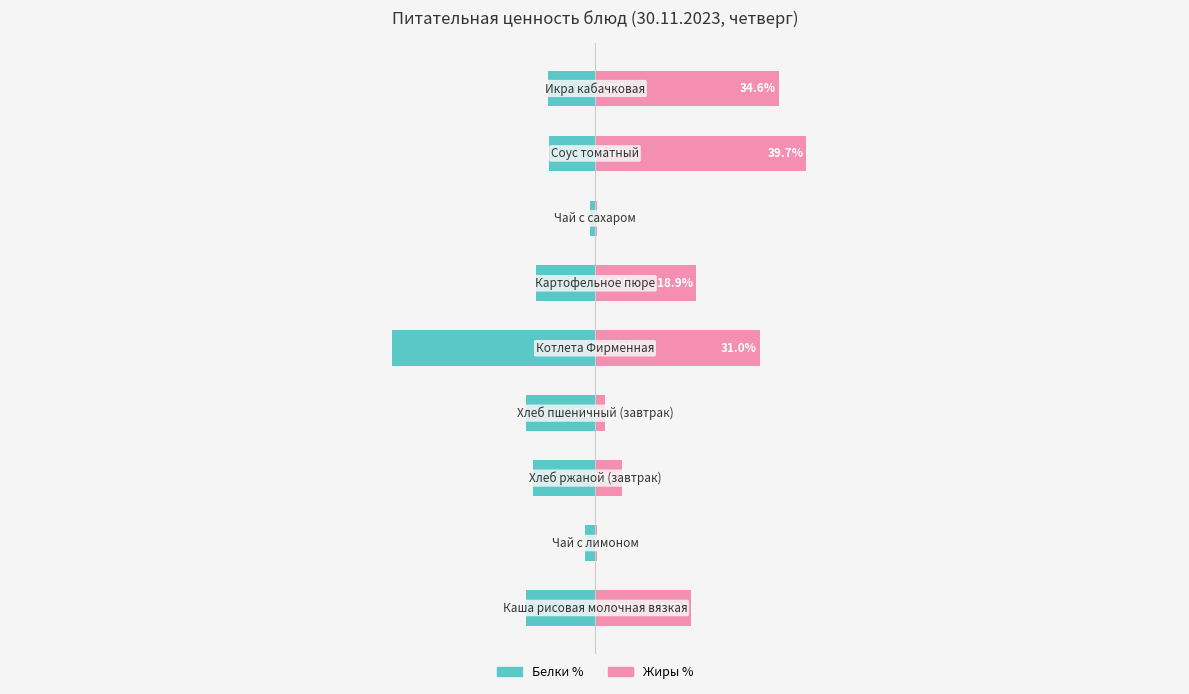

Reading left to right, transcribe all the data shown in this chart.

Белки %: -12.9	-1.9	-11.7	-13.0	-38.2	-11.1	-1.0	-8.6	-8.8
Жиры %: 18.1	0.4	5.0	1.9	31.0	18.9	0.3	39.7	34.6